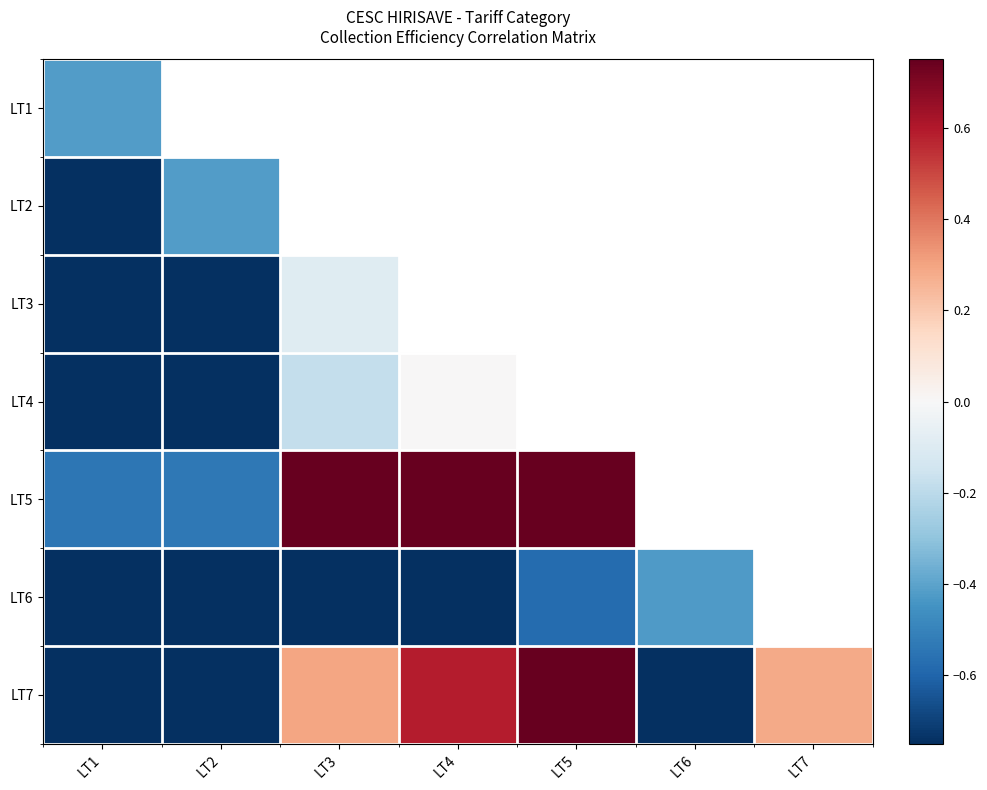

True or false: LT4 has a value of -0.8 at LT2.

True